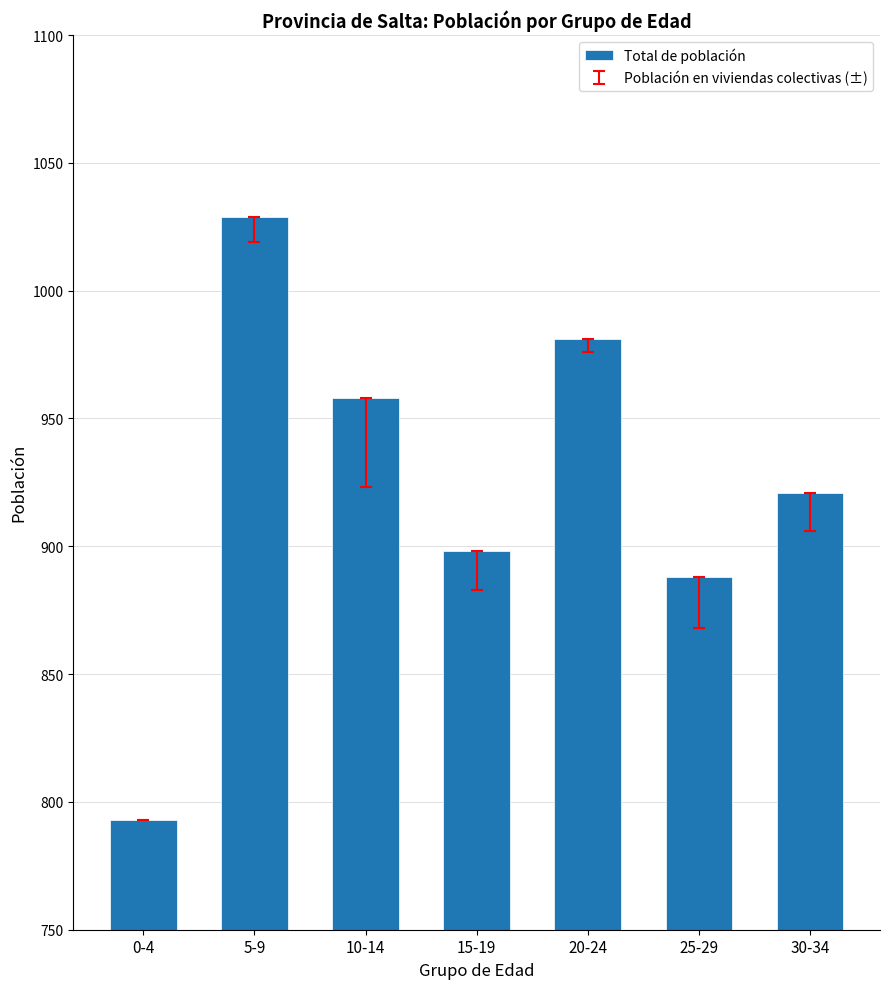

At which label does the data first exceed 921?

5-9